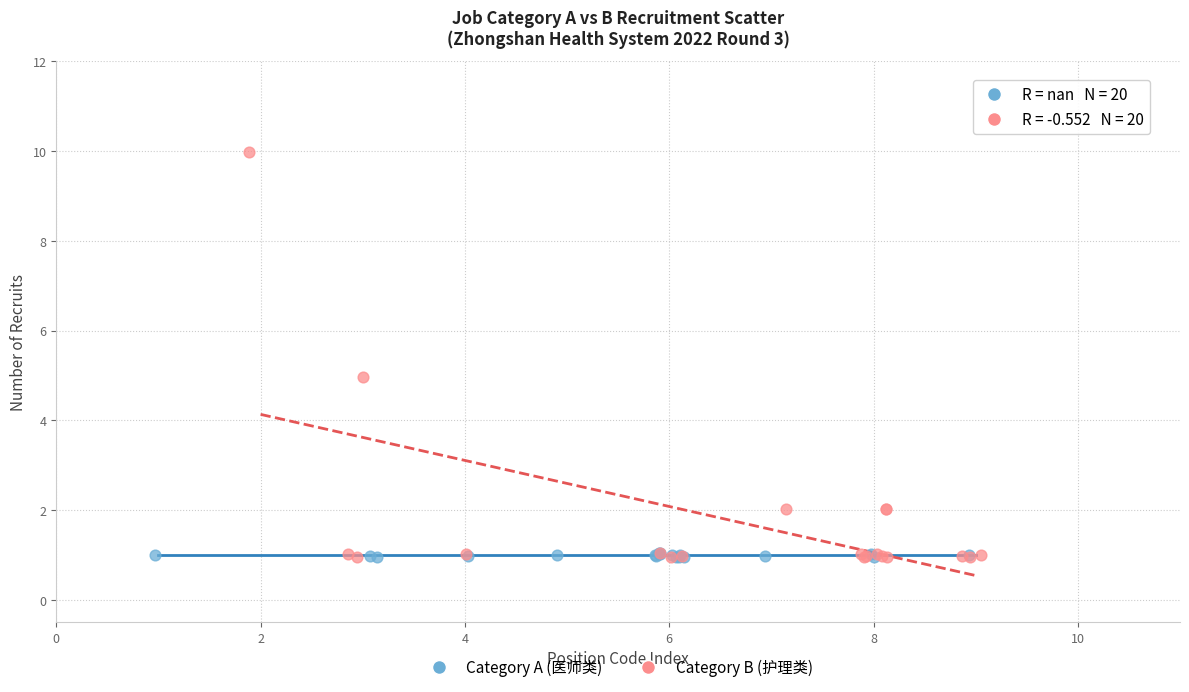

Which series reaches the maximum Y coordinate?

Category B (护理类)